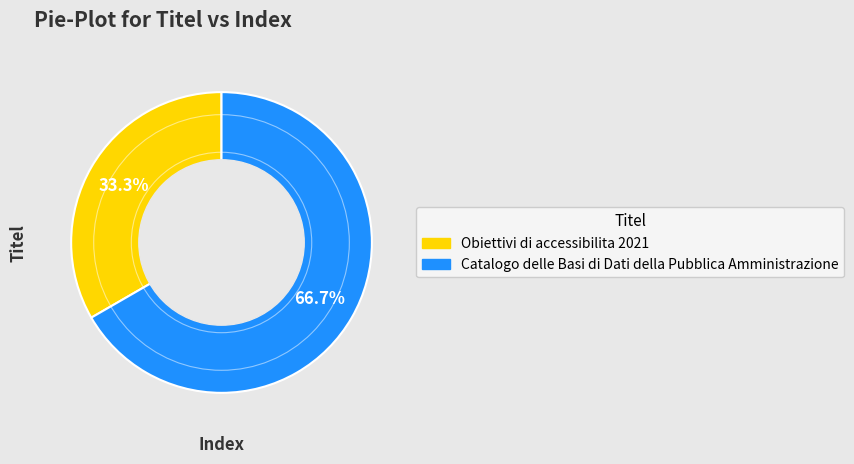

Is there a majority slice in this chart?

Yes